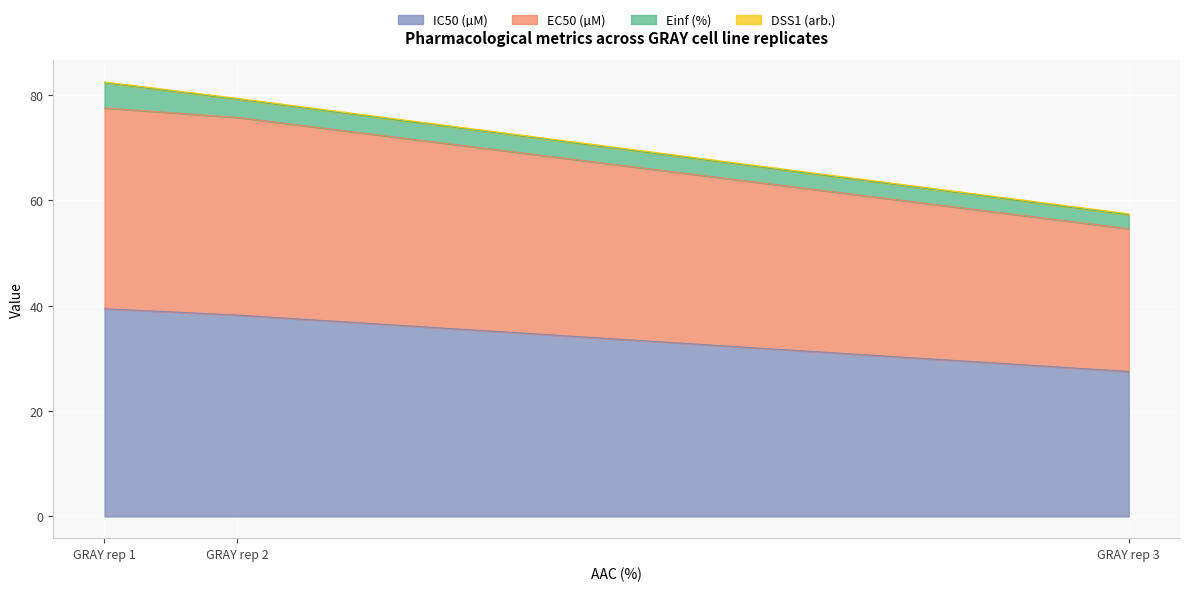

What is the maximum value for IC50 (µM)?

39.4